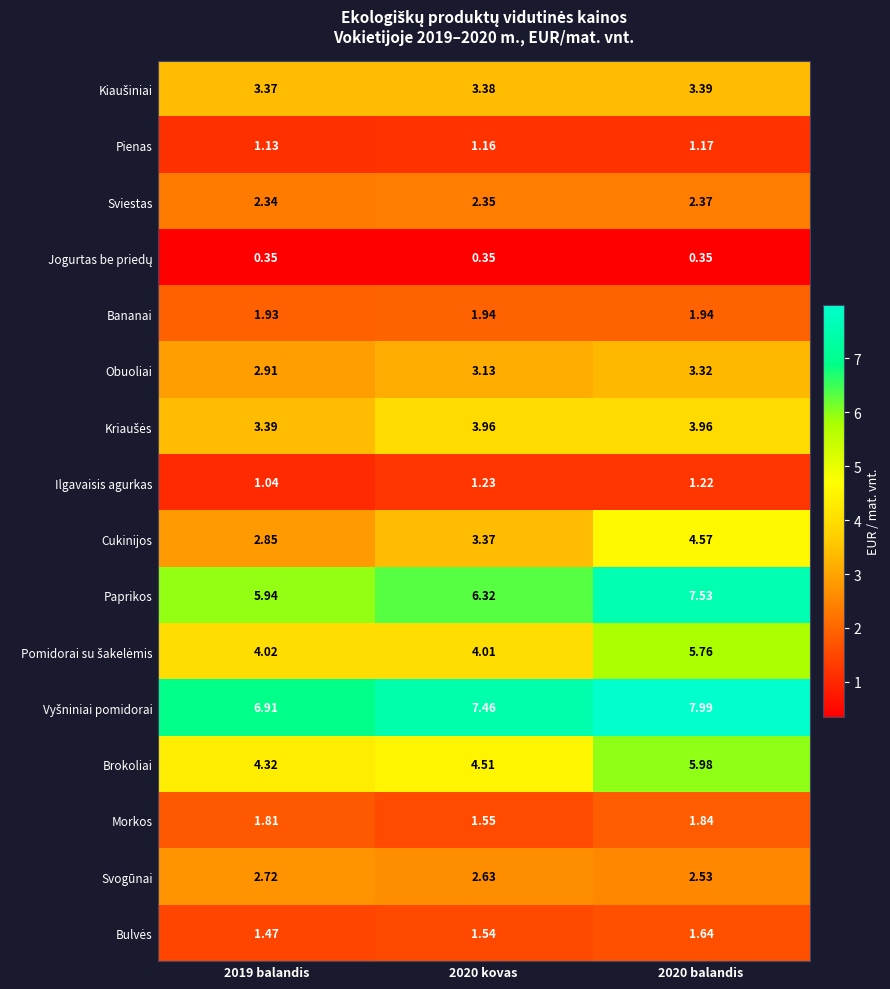

Rank the series at 2020 kovas from lowest to highest value.

Jogurtas be priedų, Pienas, Ilgavaisis agurkas, Bulvės, Morkos, Bananai, Sviestas, Svogūnai, Obuoliai, Cukinijos, Kiaušiniai, Kriaušės, Pomidorai su šakelėmis, Brokoliai, Paprikos, Vyšniniai pomidorai